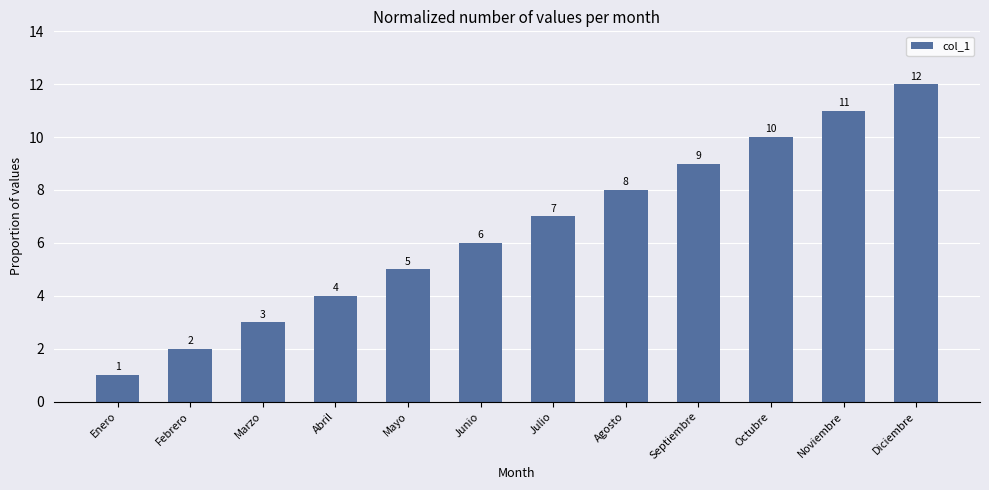

Which has a higher value, Febrero or Abril?

Abril